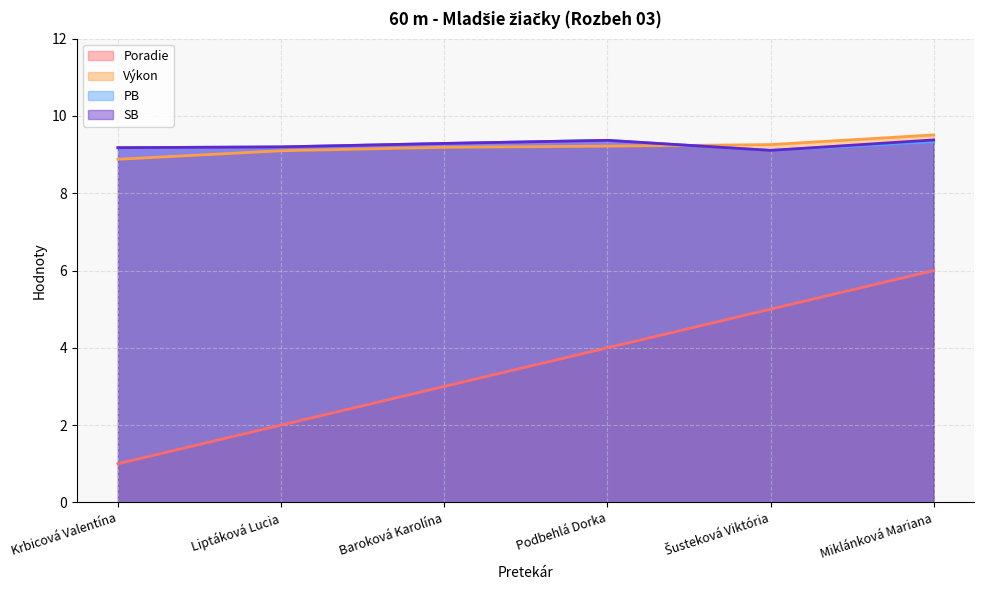

What are all the series names shown in the legend?

Poradie, Výkon, PB, SB